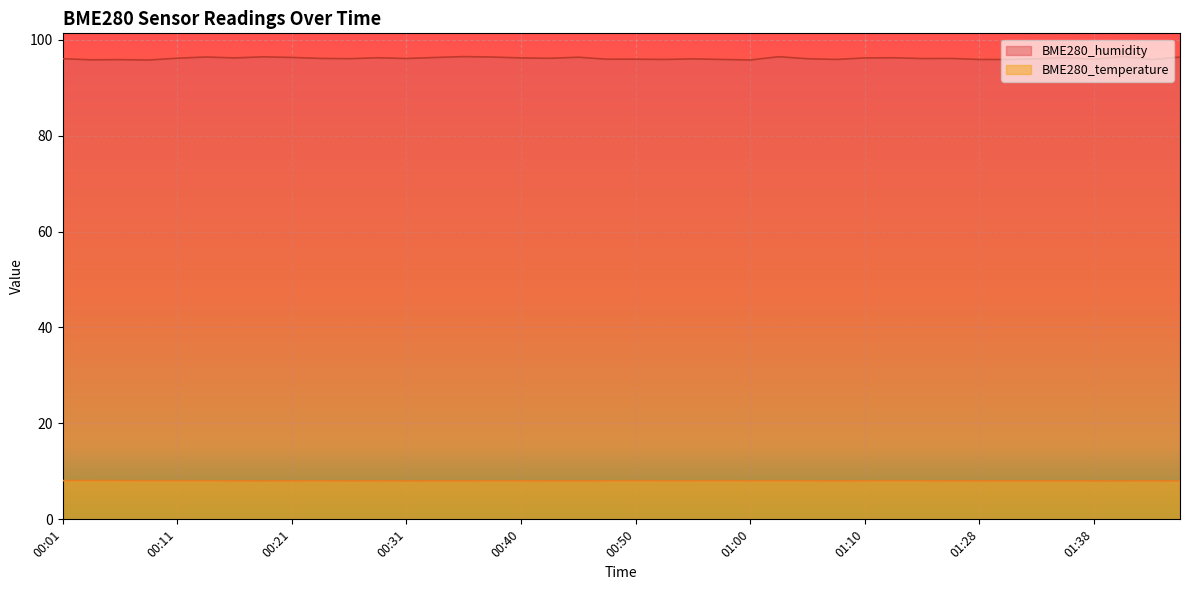

At which category does BME280_temperature reach its first local valley?

00:18